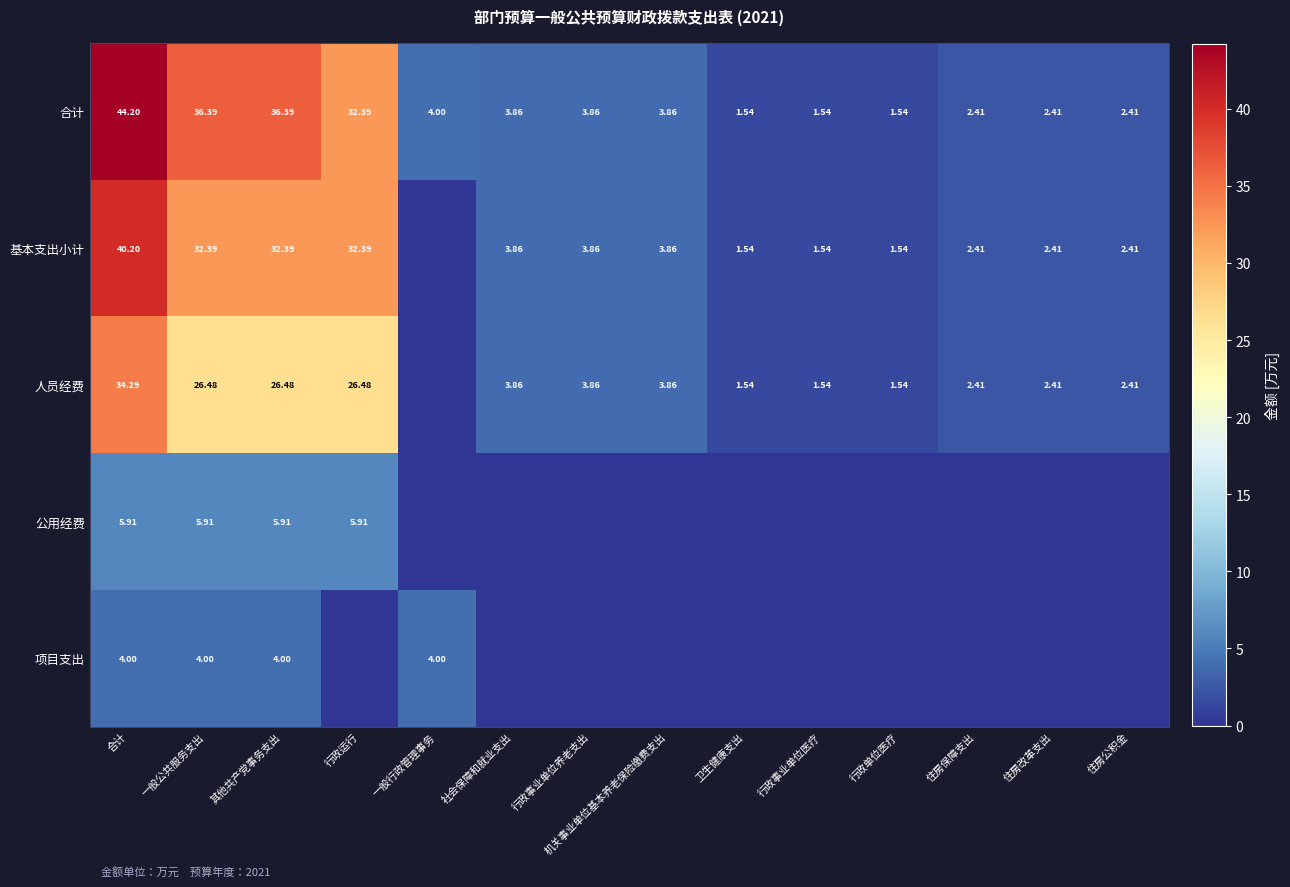

Is it true that 人员经费 equals 34.3 at 合计?

True